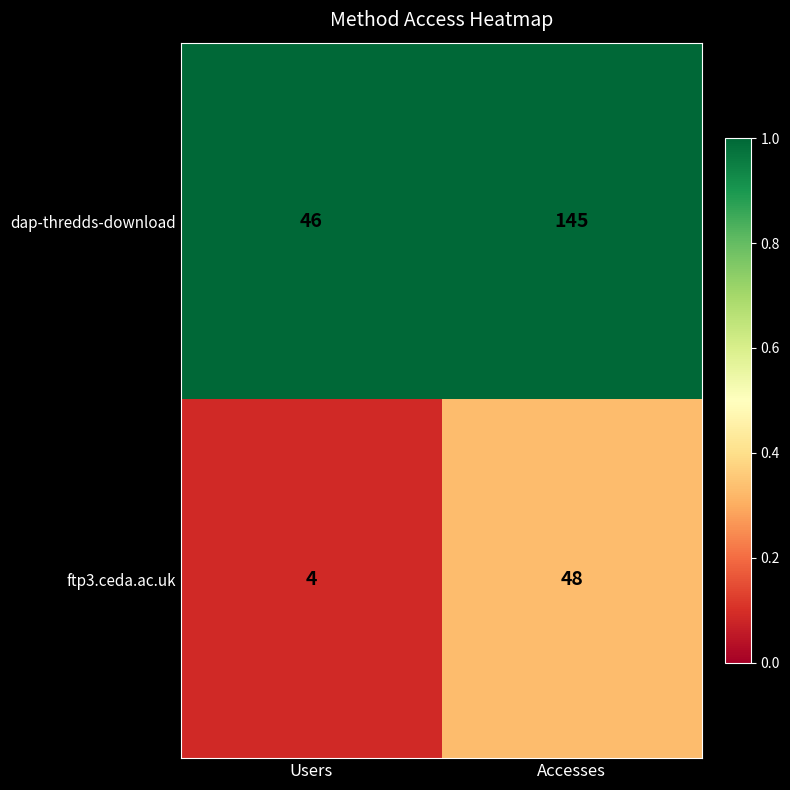

At which category is the sum across all series the highest?

Accesses